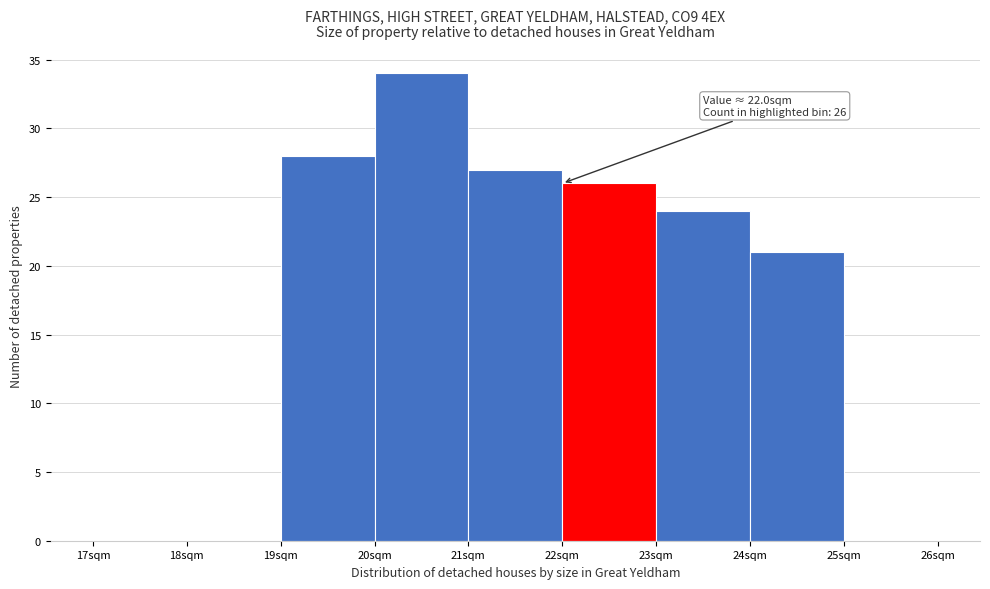

Which range on the x-axis has the tallest bar?

20 to 21